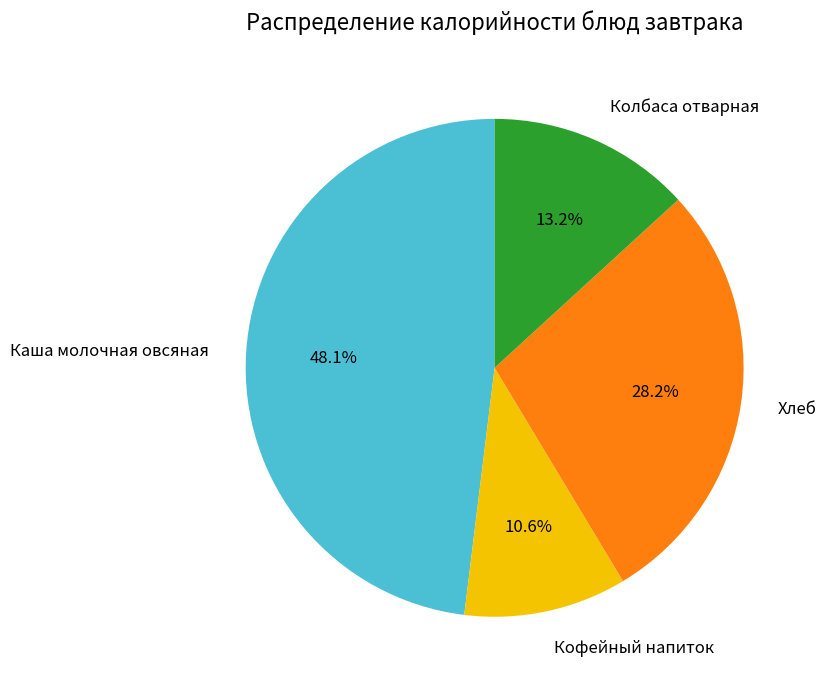

Is it true that Кофейный напиток is 16% of the pie?

False